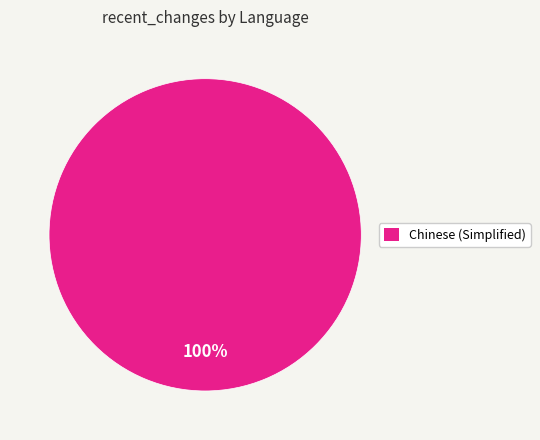

The Chinese (Simplified) slice represents 100% of the pie. True or false?

True